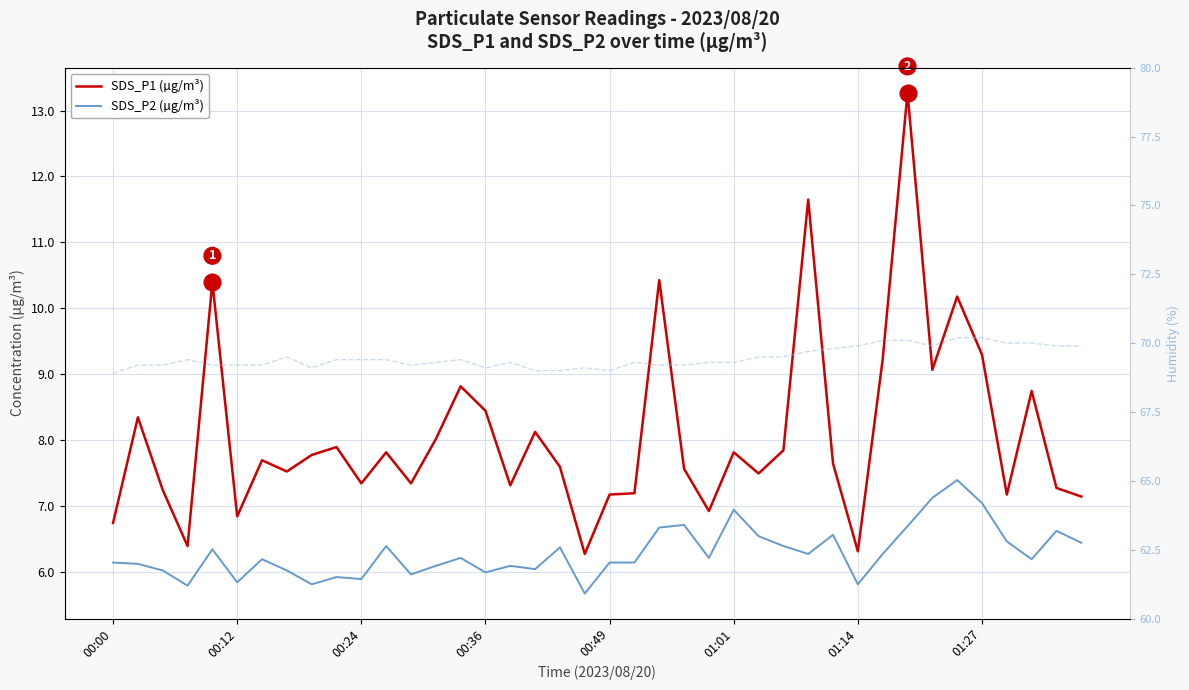

True or false: SDS_P1 (µg/m³) and SDS_P2 (µg/m³) intersect in this chart.

False